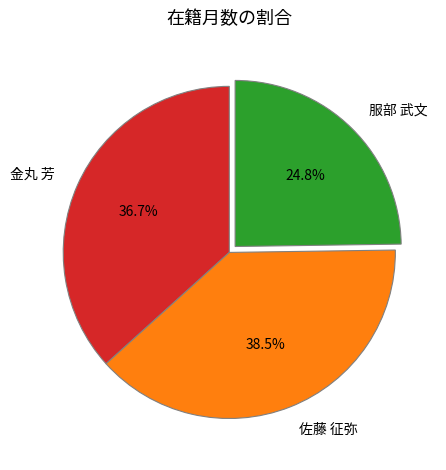

Which category has the biggest portion of the pie?

佐藤 征弥